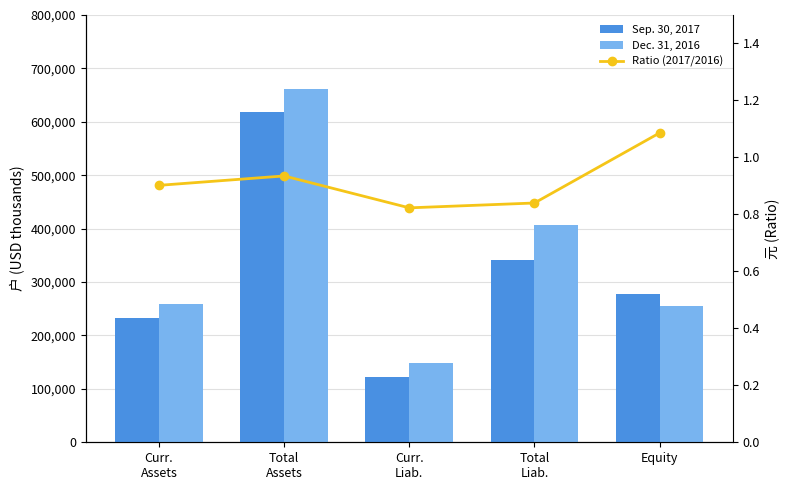

Where does the Sep. 30, 2017 series first go above 277192?

Total
Assets